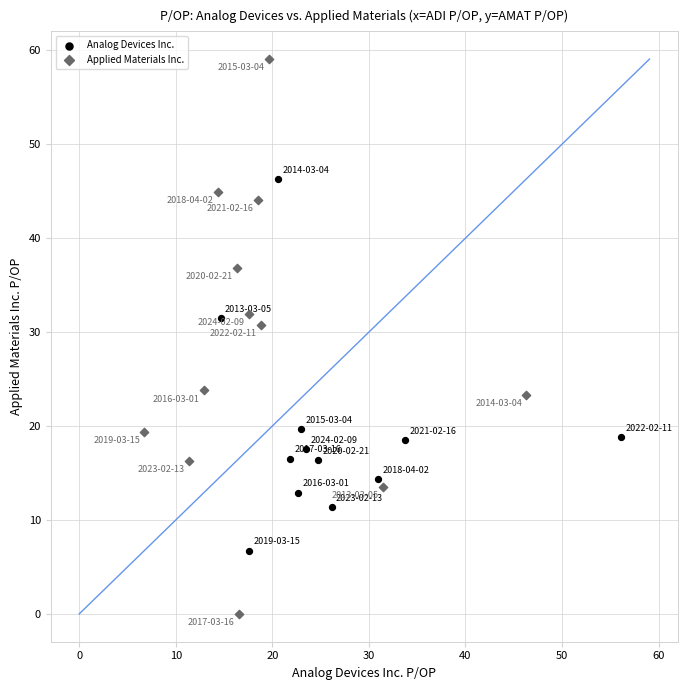

Which series has the widest spread of Y values?

Applied Materials Inc.